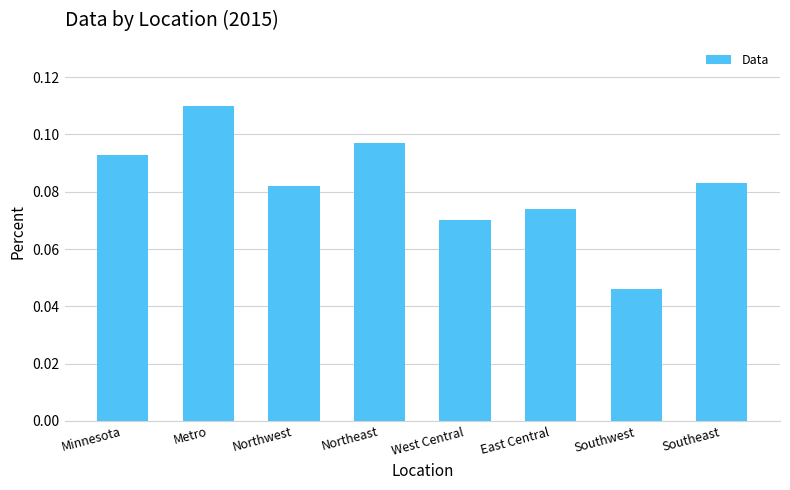

What is the label of the 8th bar from the right?

Minnesota